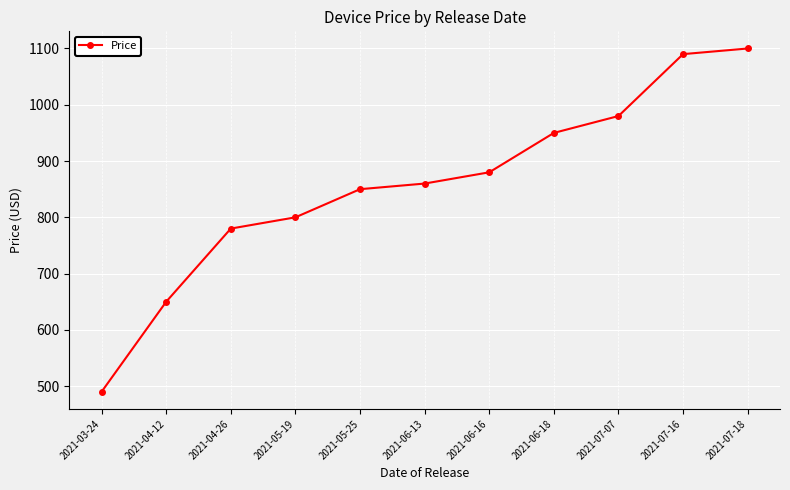

True or false: there are more than 1 points higher than both neighbors.

False